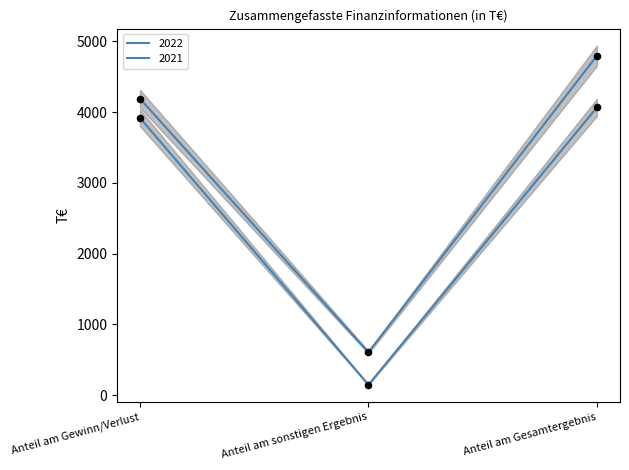

At which category is the sum across all series the highest?

Anteil am Gesamtergebnis